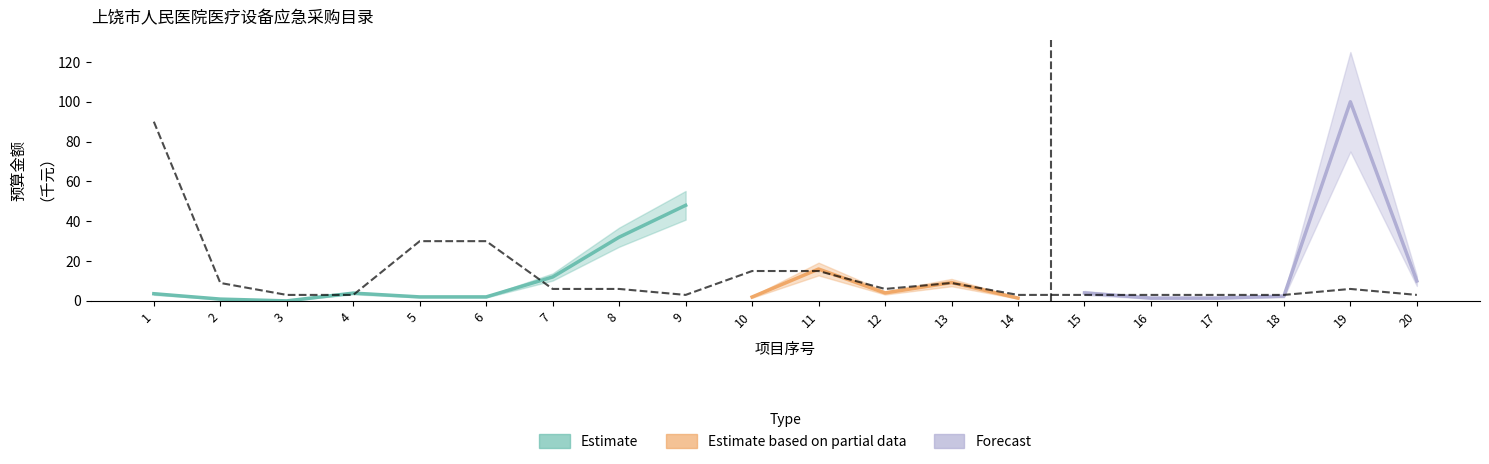

What is the smallest value displayed?

3